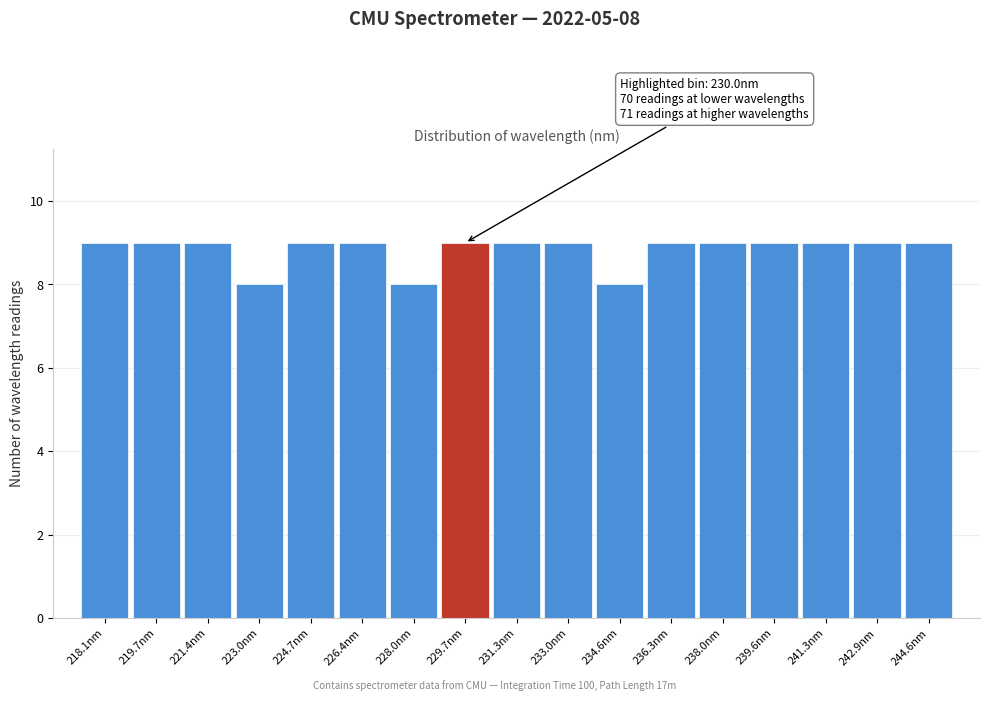

Reading left to right, list all the values displayed in this chart.

218.1nm=9	219.7nm=9	221.4nm=9	223.0nm=8	224.7nm=9	226.4nm=9	228.0nm=8	229.7nm=9	231.3nm=9	233.0nm=9	234.6nm=8	236.3nm=9	238.0nm=9	239.6nm=9	241.3nm=9	242.9nm=9	244.6nm=9